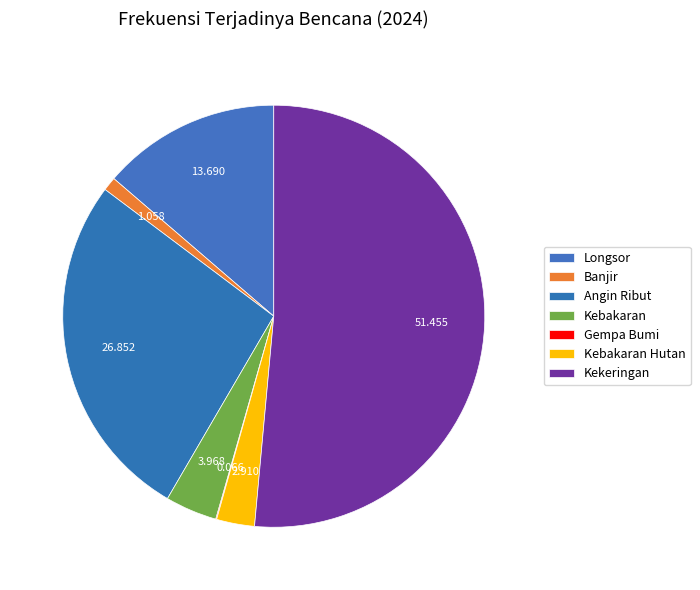

Rank the categories by value from lowest to highest.

Gempa Bumi, Banjir, Kebakaran Hutan, Kebakaran, Longsor, Angin Ribut, Kekeringan